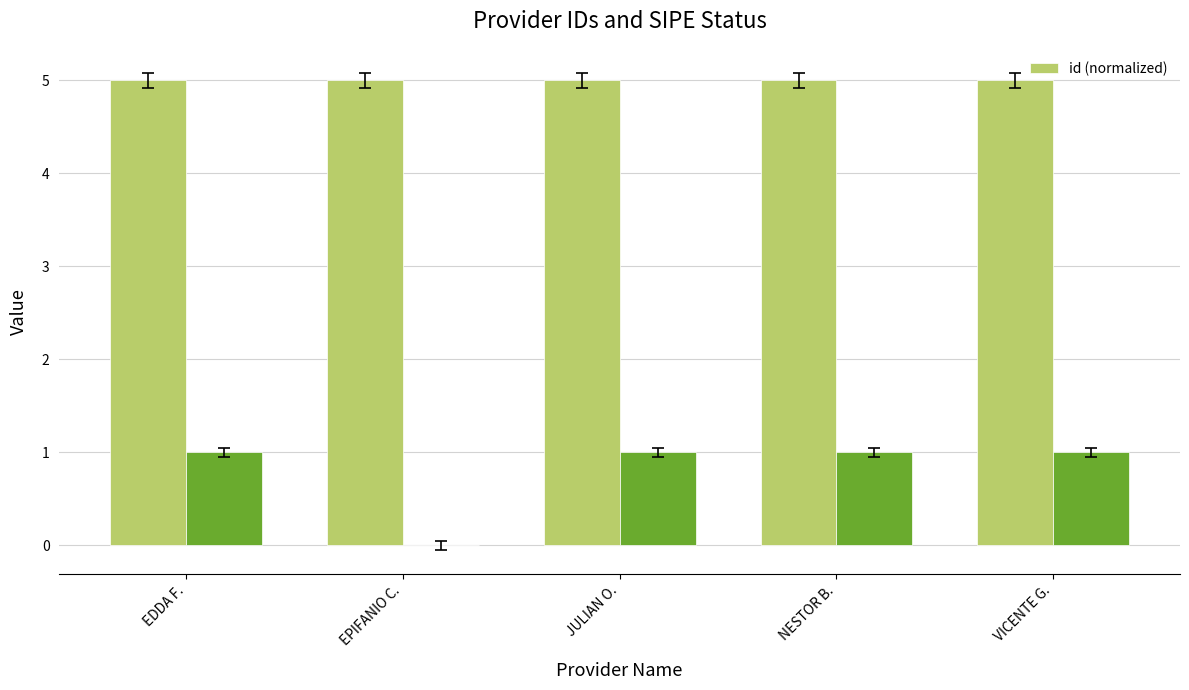

Is it true that id (normalized) equals 2.8 at VICENTE G.?

False